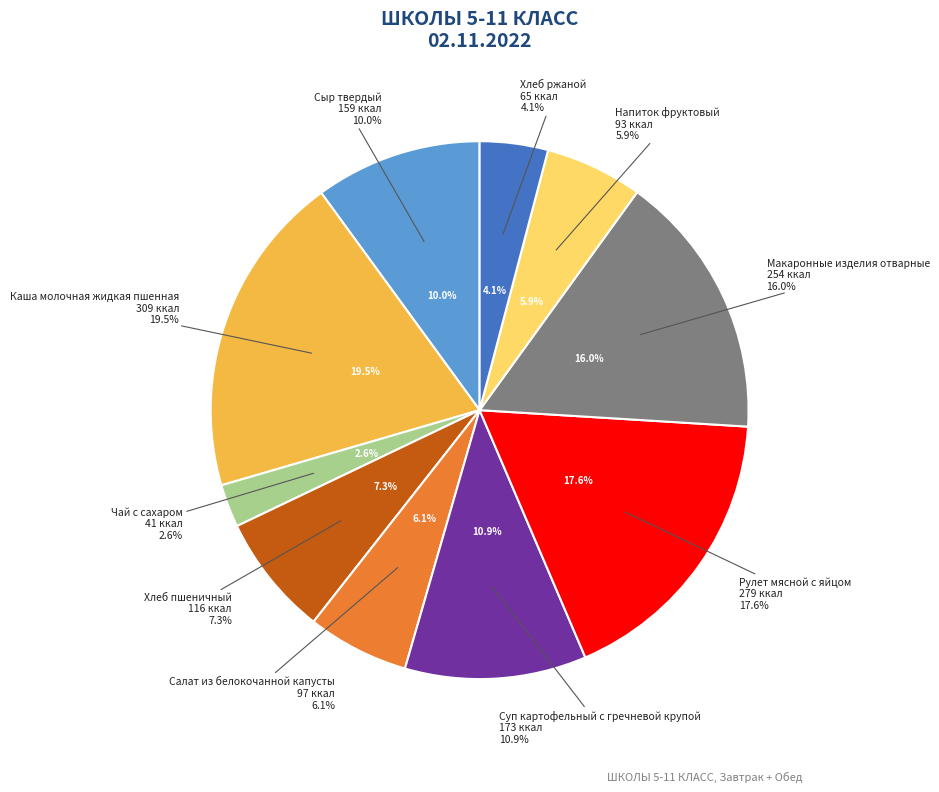

The Напиток фруктовый slice represents 6% of the pie. True or false?

True